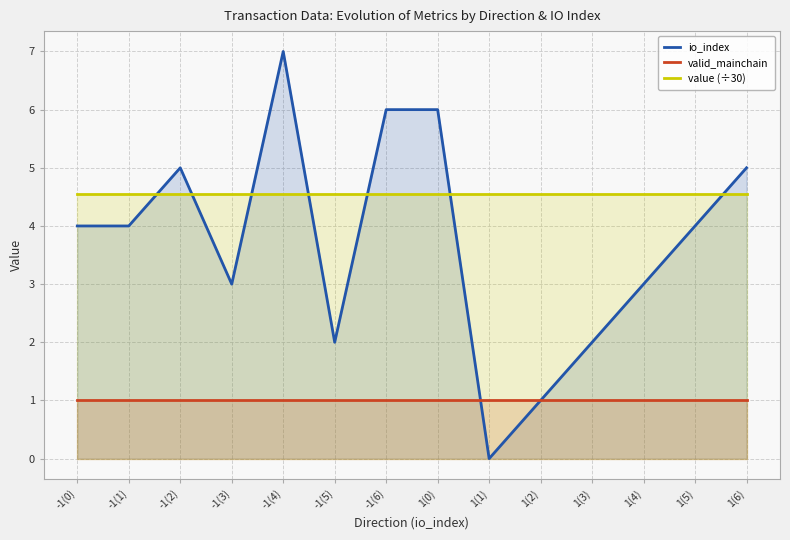

What is the label of the 4th point from the right?

1(3)